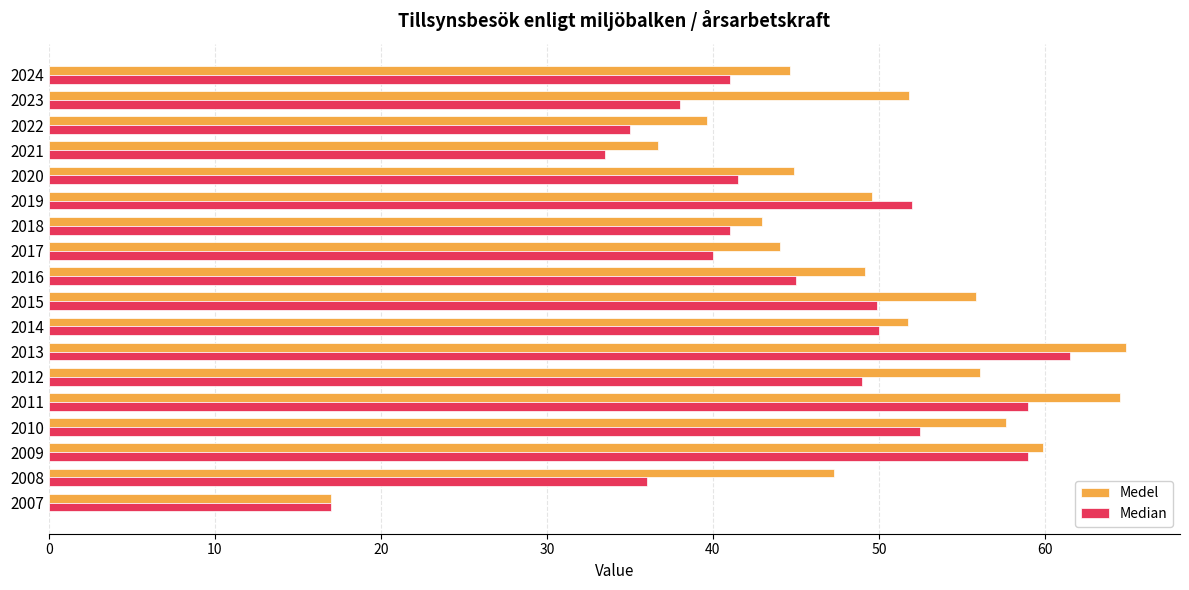

What is the average value of the Medel series?

48.8